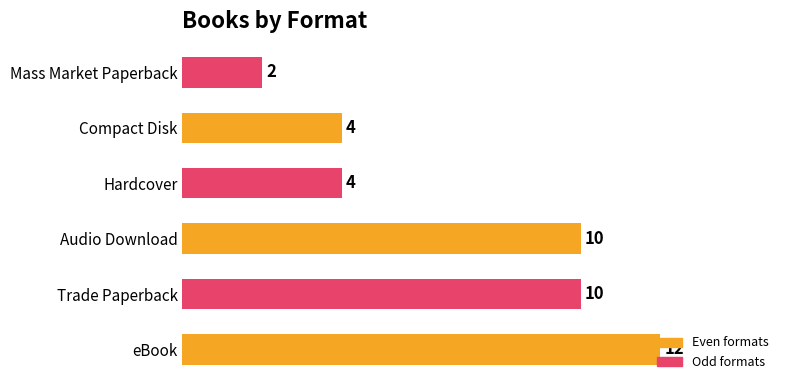

What is the difference between the second highest and second lowest values?

6